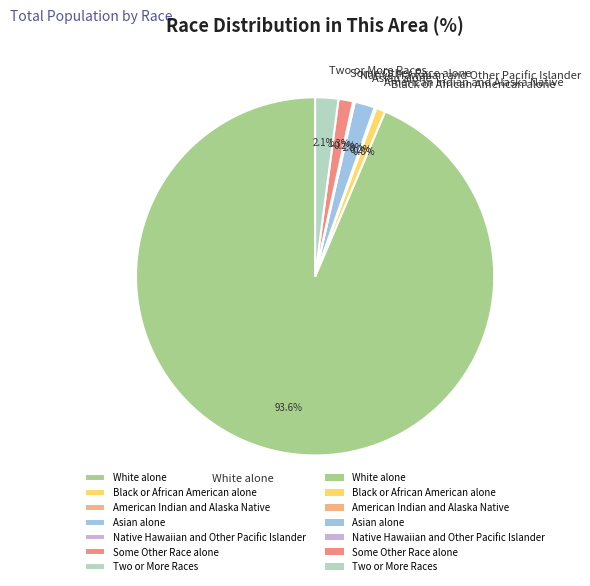

What is the largest slice in the pie chart?

White alone